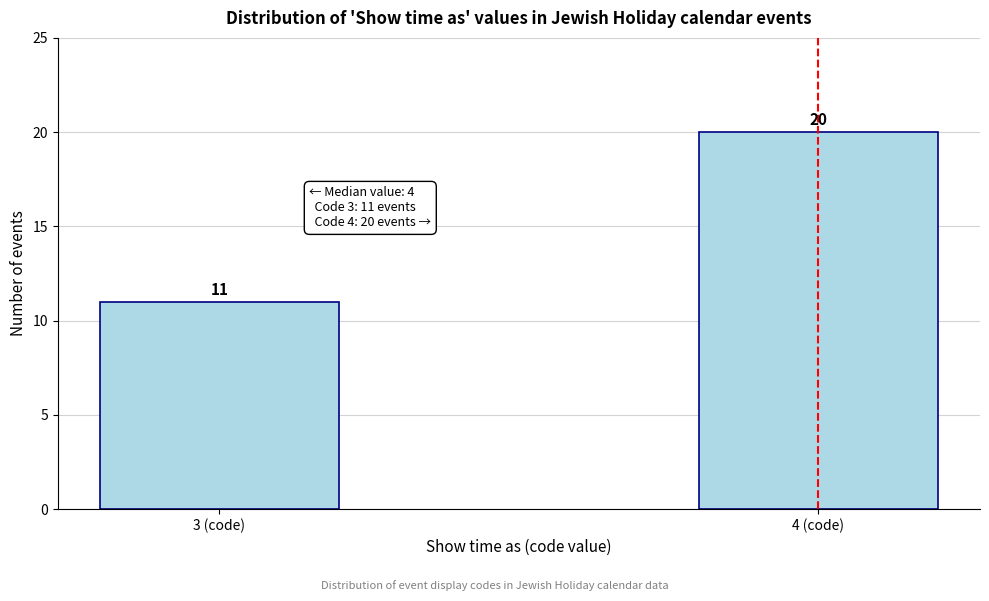

Reading left to right, list all the values displayed in this chart.

3 (code)=11	4 (code)=20